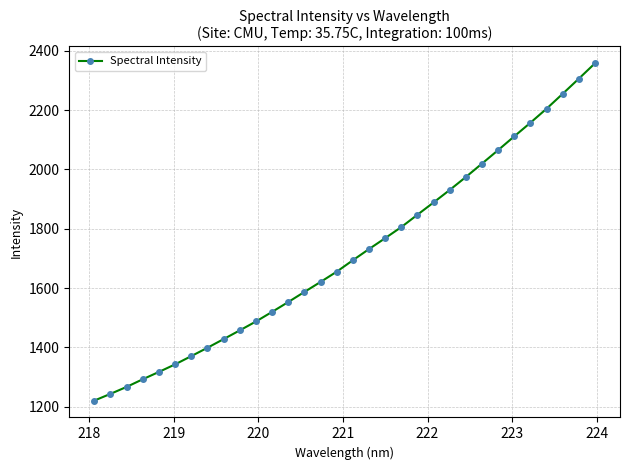

What is the difference between the maximum and minimum values?

1136.5